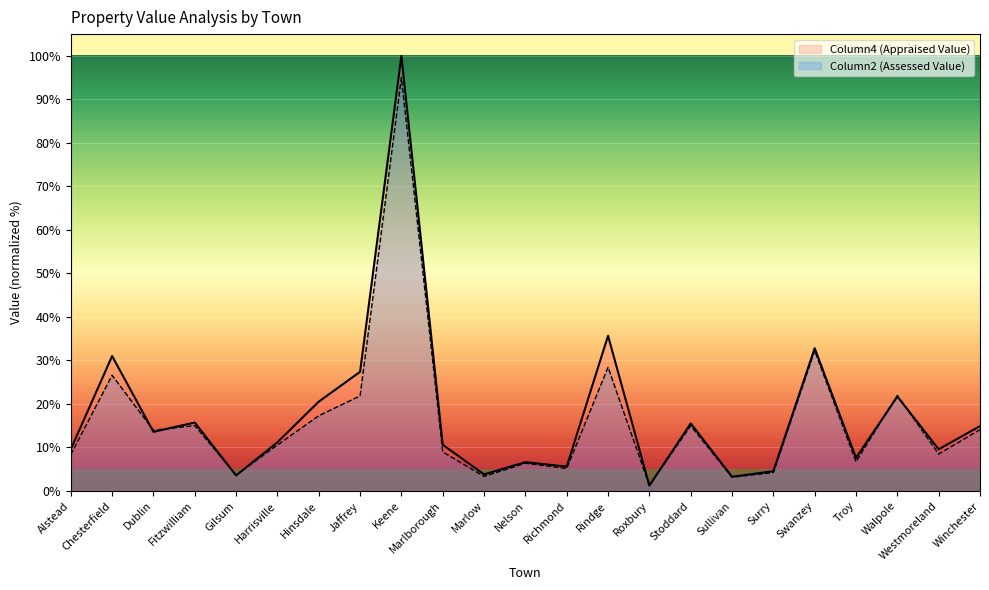

Which series ends up on top after the final intersection of Column2 and Column4?

Column4